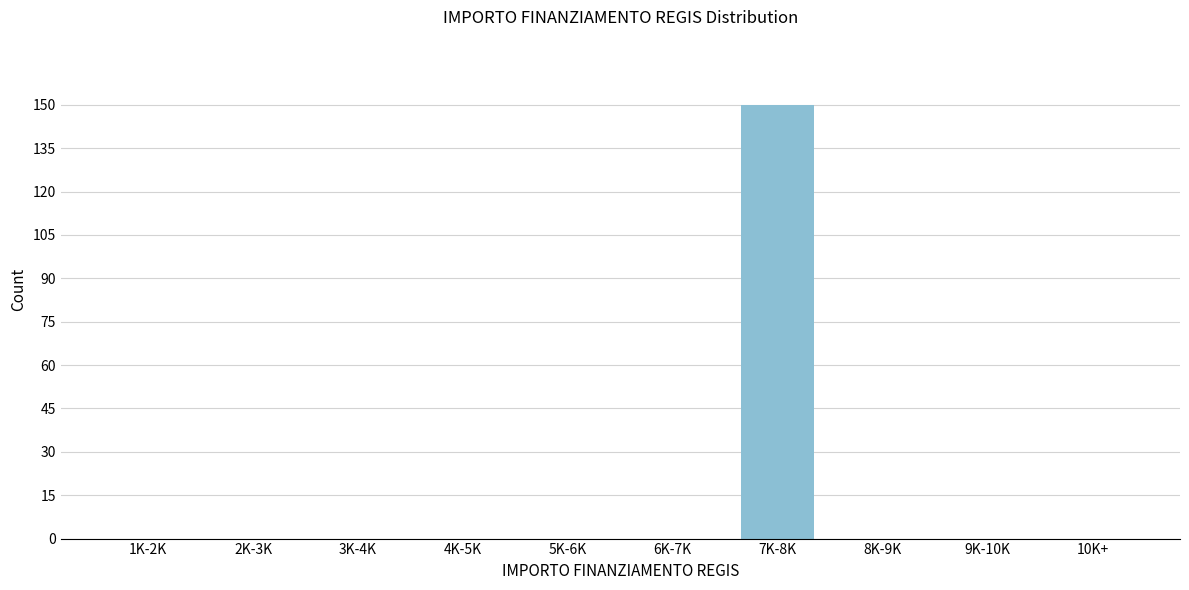

Reading right to left, what are all the values shown in this chart?

10K+=0	9K-10K=0	8K-9K=0	7K-8K=150	6K-7K=0	5K-6K=0	4K-5K=0	3K-4K=0	2K-3K=0	1K-2K=0